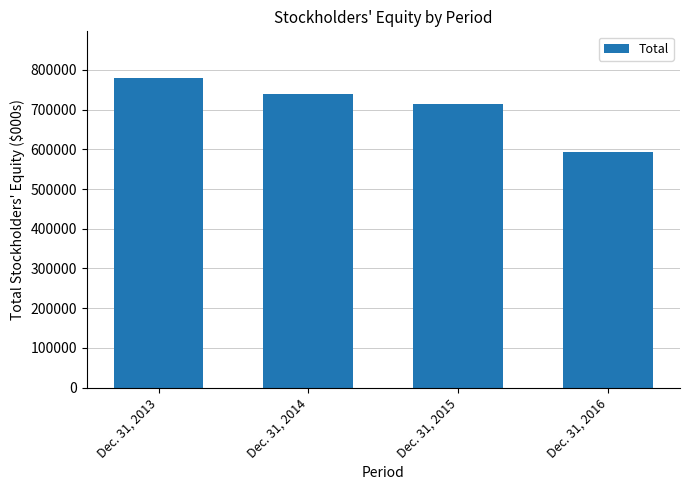

How many bars are there in total?

4